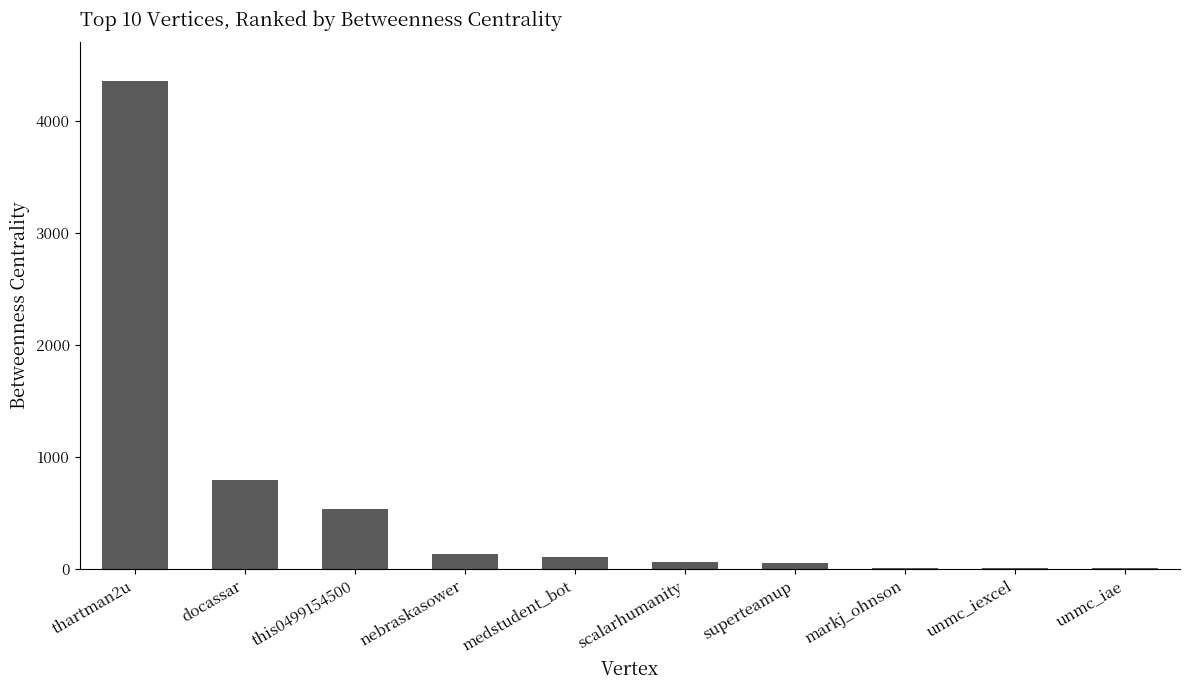

At which label is the value closest to 2179?

docassar